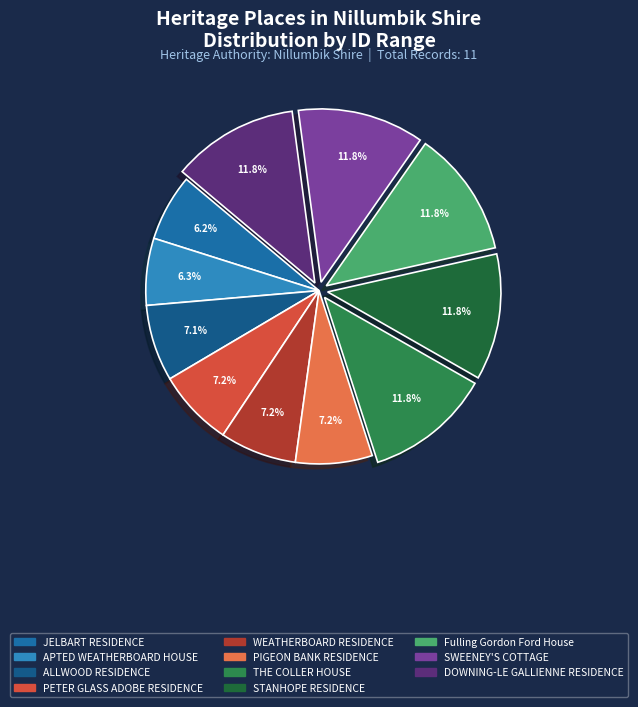

Count the number of slices in the pie.

11